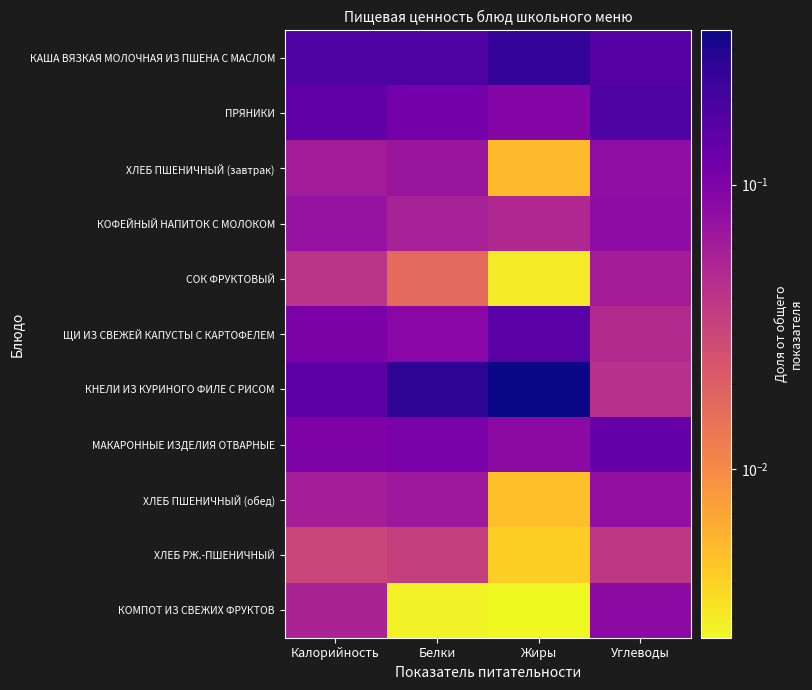

Reading right to left, list all the values displayed in this chart.

КАША ВЯЗКАЯ МОЛОЧНАЯ ИЗ ПШЕНА С МАСЛОМ: Углеводы=0.2	Жиры=0.2	Белки=0.2	Калорийность=0.2
ПРЯНИКИ: Углеводы=0.2	Жиры=0.1	Белки=0.1	Калорийность=0.1
ХЛЕБ ПШЕНИЧНЫЙ (завтрак): Углеводы=0.1	Жиры=0.0	Белки=0.1	Калорийность=0.1
КОФЕЙНЫЙ НАПИТОК С МОЛОКОМ: Углеводы=0.1	Жиры=0.0	Белки=0.1	Калорийность=0.1
СОК ФРУКТОВЫЙ: Углеводы=0.1	Жиры=0.0	Белки=0.0	Калорийность=0.0
ЩИ ИЗ СВЕЖЕЙ КАПУСТЫ С КАРТОФЕЛЕМ: Углеводы=0.0	Жиры=0.2	Белки=0.1	Калорийность=0.1
КНЕЛИ ИЗ КУРИНОГО ФИЛЕ С РИСОМ: Углеводы=0.0	Жиры=0.3	Белки=0.3	Калорийность=0.2
МАКАРОННЫЕ ИЗДЕЛИЯ ОТВАРНЫЕ: Углеводы=0.1	Жиры=0.1	Белки=0.1	Калорийность=0.1
ХЛЕБ ПШЕНИЧНЫЙ (обед): Углеводы=0.1	Жиры=0.0	Белки=0.1	Калорийность=0.1
ХЛЕБ РЖ.-ПШЕНИЧНЫЙ: Углеводы=0.0	Жиры=0.0	Белки=0.0	Калорийность=0.0
КОМПОТ ИЗ СВЕЖИХ ФРУКТОВ: Углеводы=0.1	Жиры=0.0	Белки=0.0	Калорийность=0.1